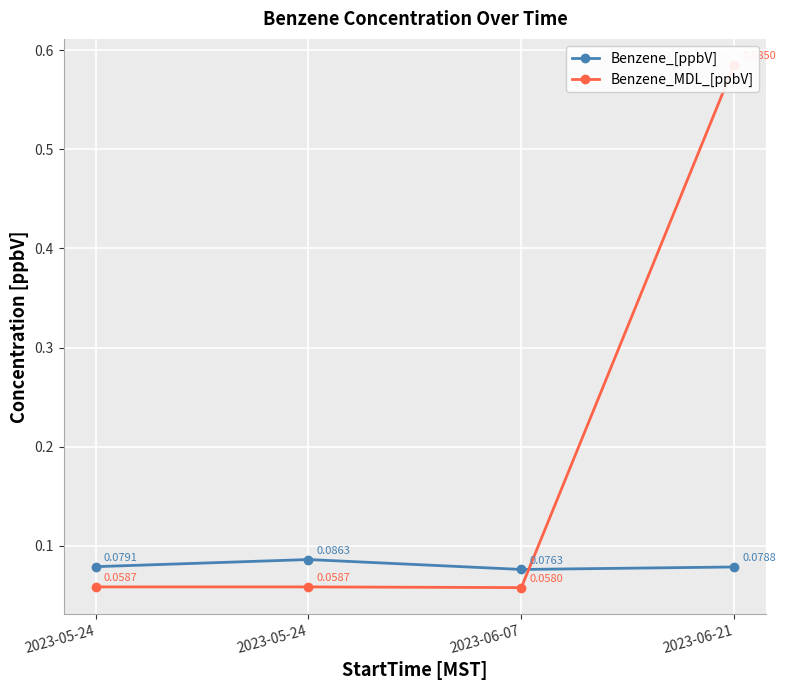

What is the total value across all series at 2023-05-24?

0.1